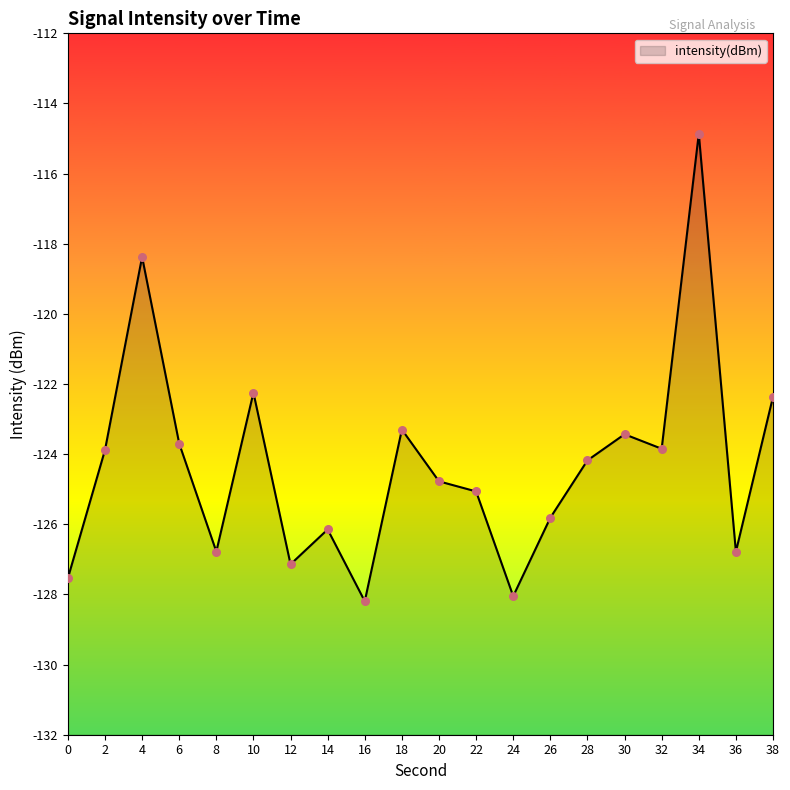

What is the change in value from 4 to 20?

-6.4